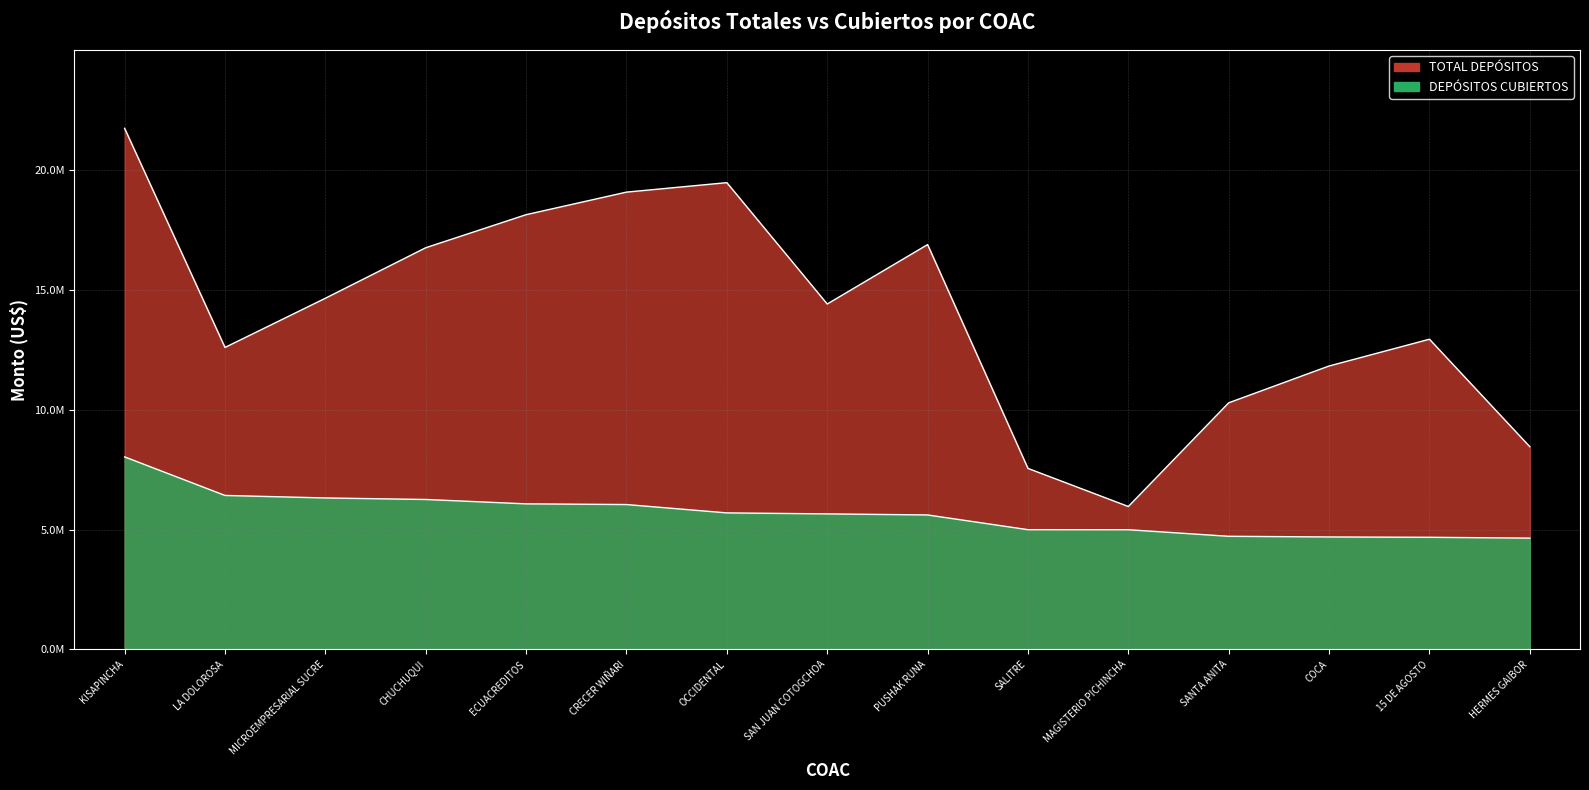

The value of TOTAL DEPÓSITOS at MAGISTERIO PICHINCHA is 5960549.1. True or false?

True